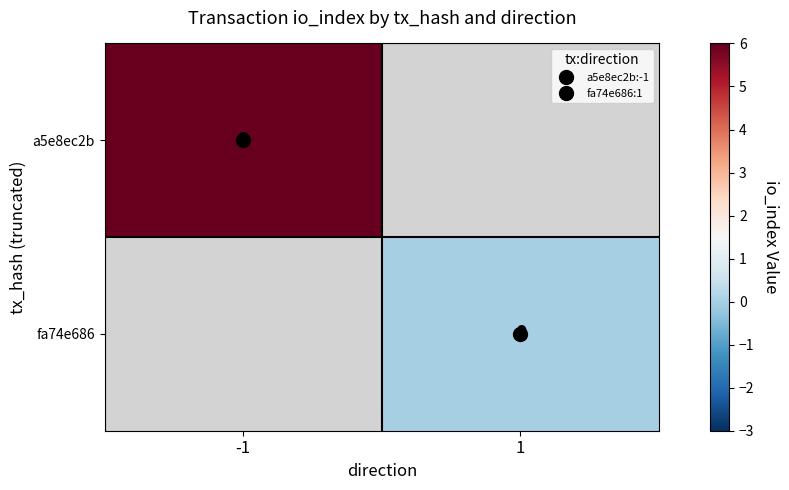

What is the minimum value for a5e8ec2b?

6.0